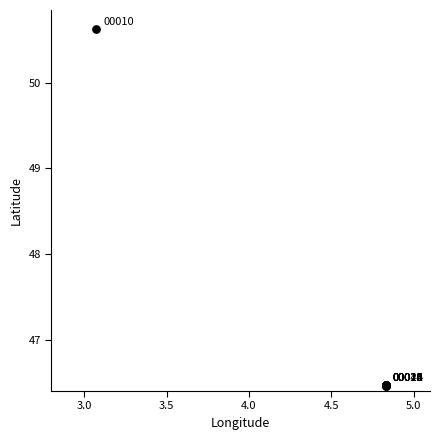

What Y value in the scatter plot is closest to 48?

46.5